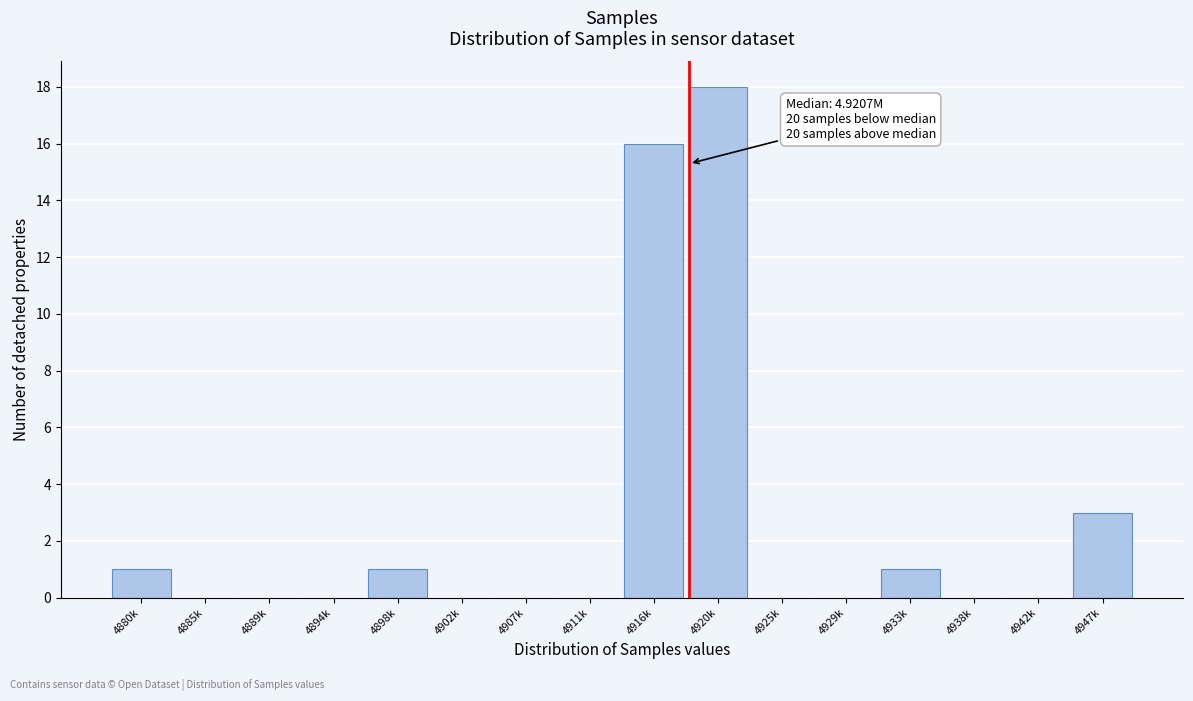

Reading right to left, what are all the values shown in this chart?

4947k=3	4942k=0	4938k=0	4933k=1	4929k=0	4925k=0	4920k=18	4916k=16	4911k=0	4907k=0	4902k=0	4898k=1	4894k=0	4889k=0	4885k=0	4880k=1